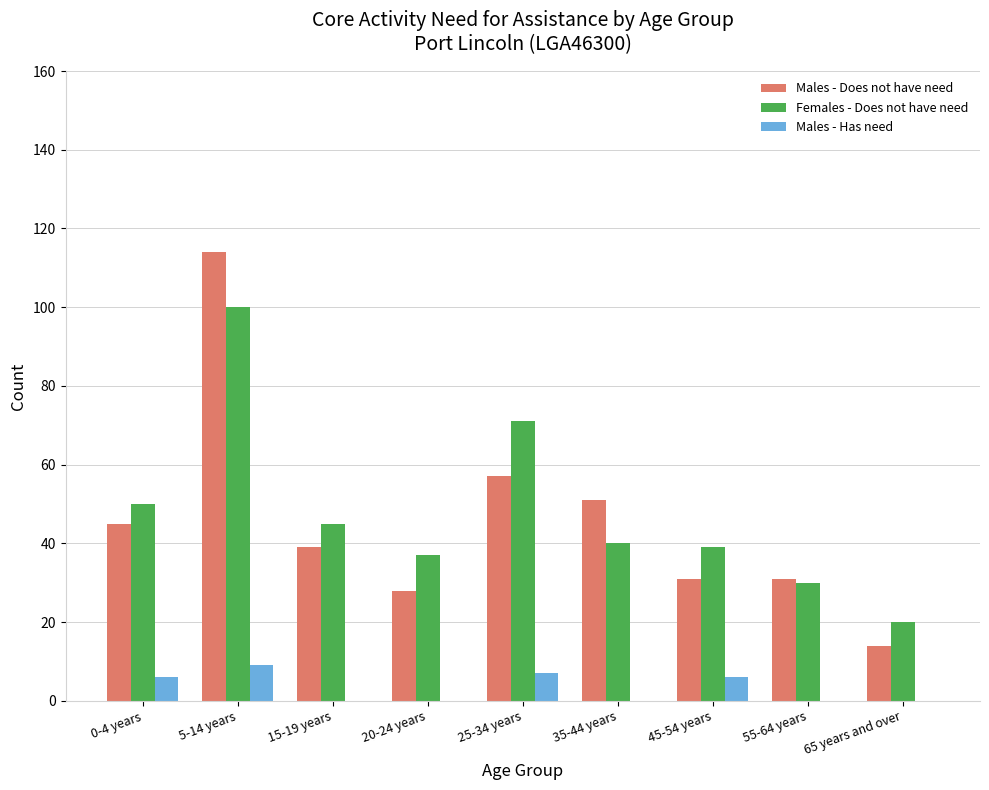

Between 15-19 years and 25-34 years, which series saw the biggest shift?

Females - Does not have need